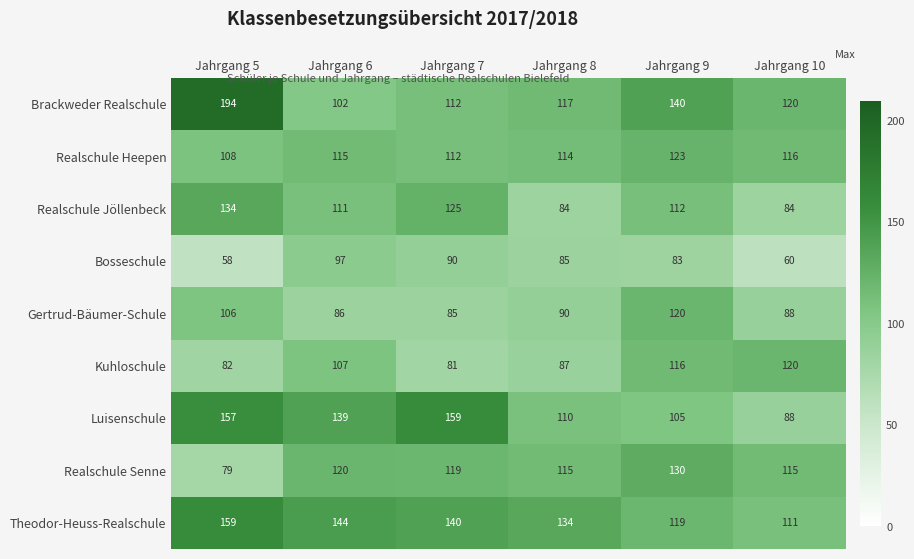

What is the maximum value for Bosseschule?

97